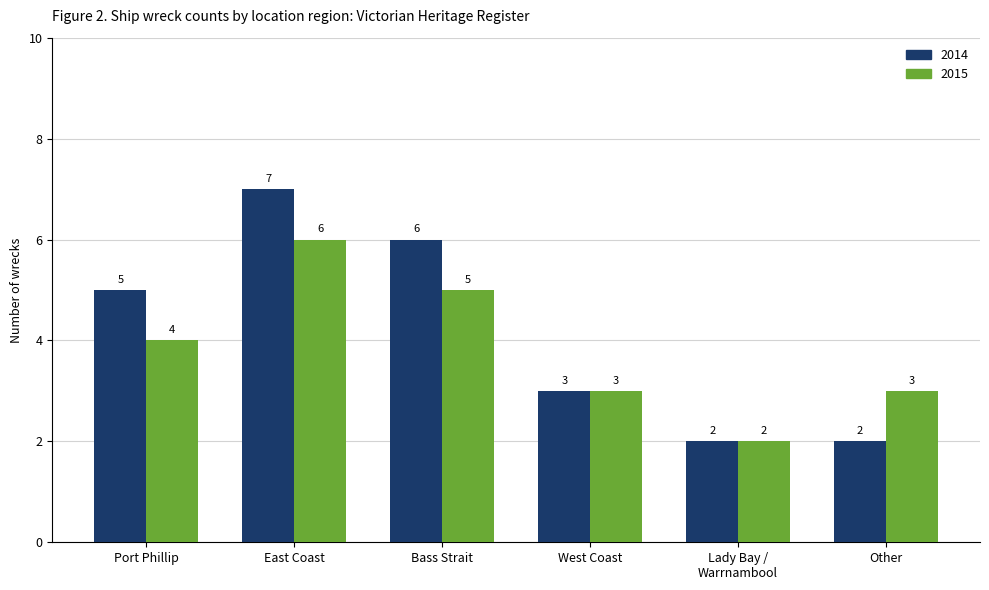

Which series has the largest range (max minus min)?

2014